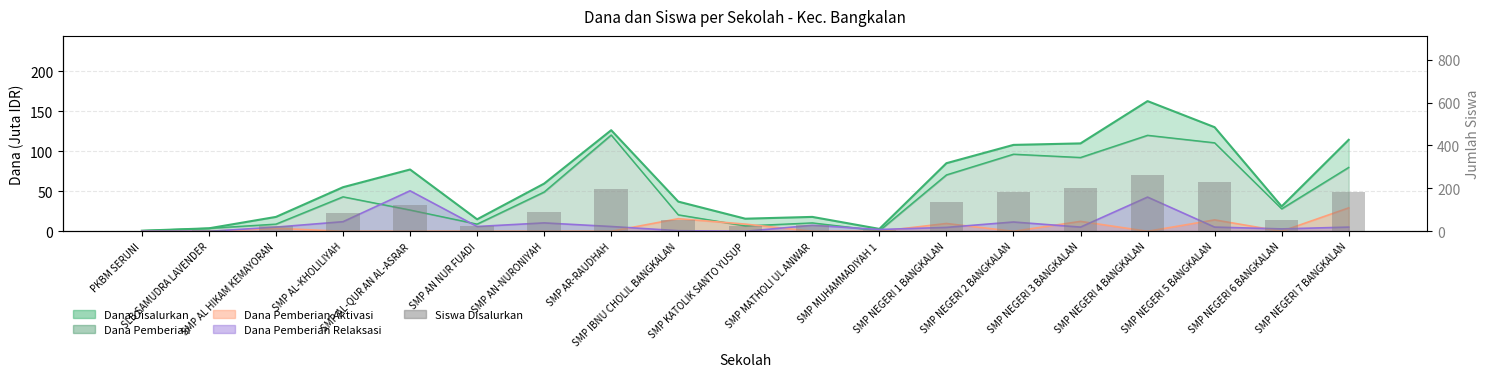

Which label corresponds to the smallest value in the chart?

PKBM SERUNI